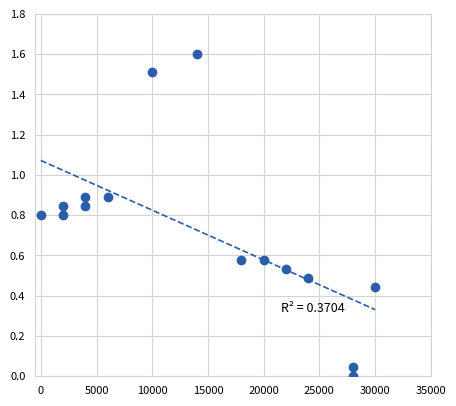

What is the range of Y values (max minus min)?

1.6